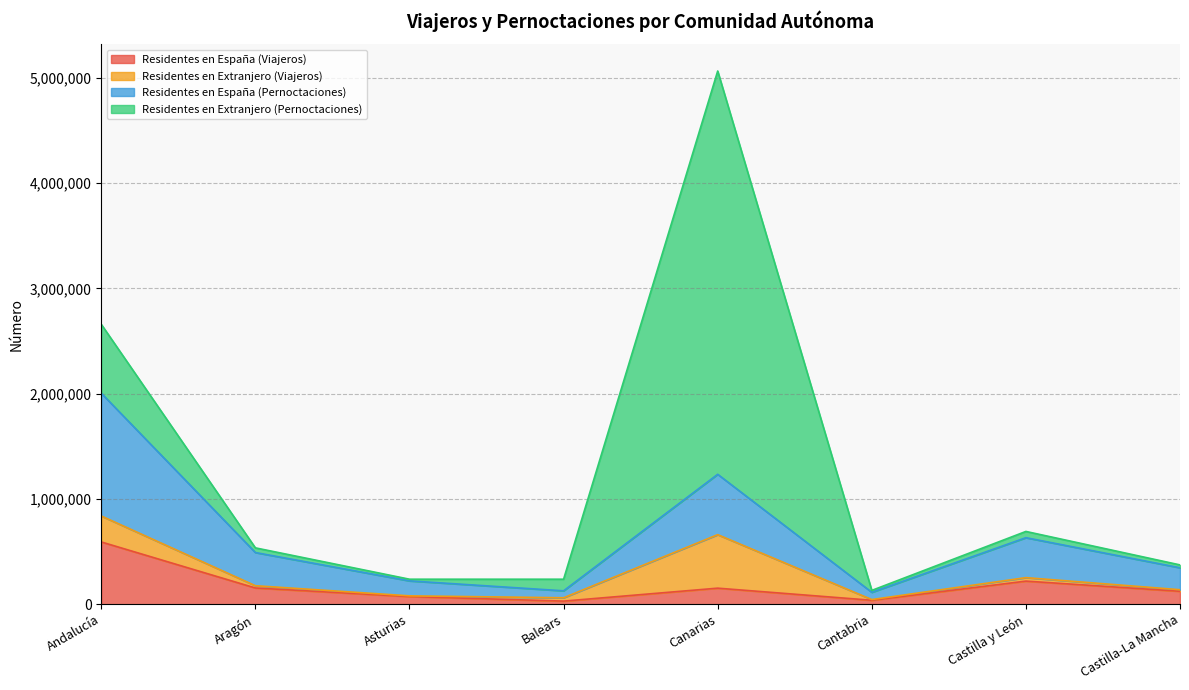

What is the highest value of the Residentes en España (Viajeros) series?

591147